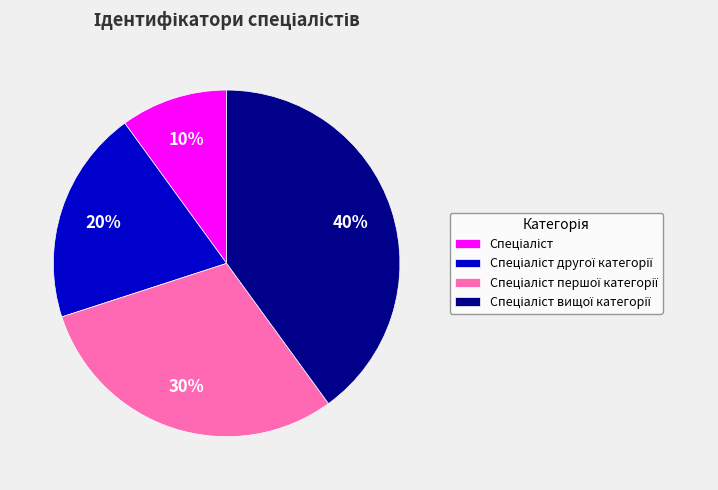

Is there a majority slice in this chart?

No